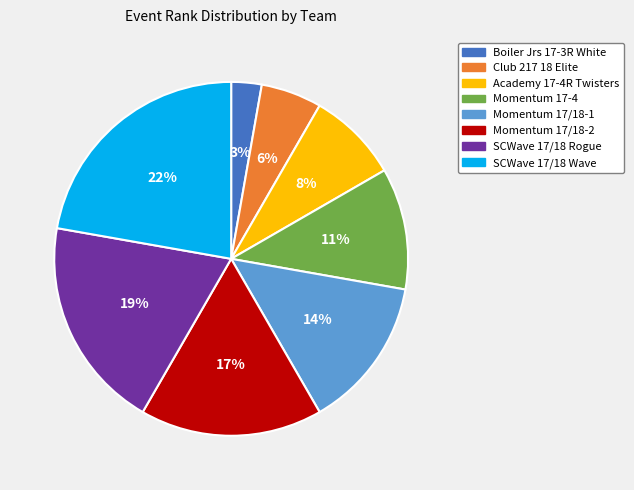

What is the ratio of the value at Club 217 18 Elite to the value at Boiler Jrs 17-3R White?

2.0